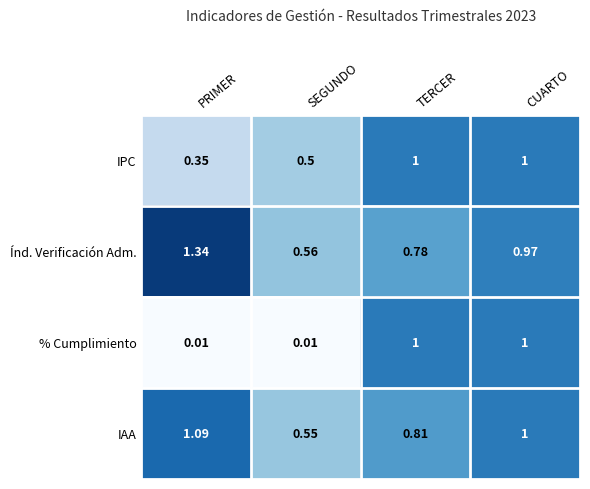

Rank the series at SEGUNDO from highest to lowest value.

Índ. Verificación Adm., IAA, IPC, % Cumplimiento